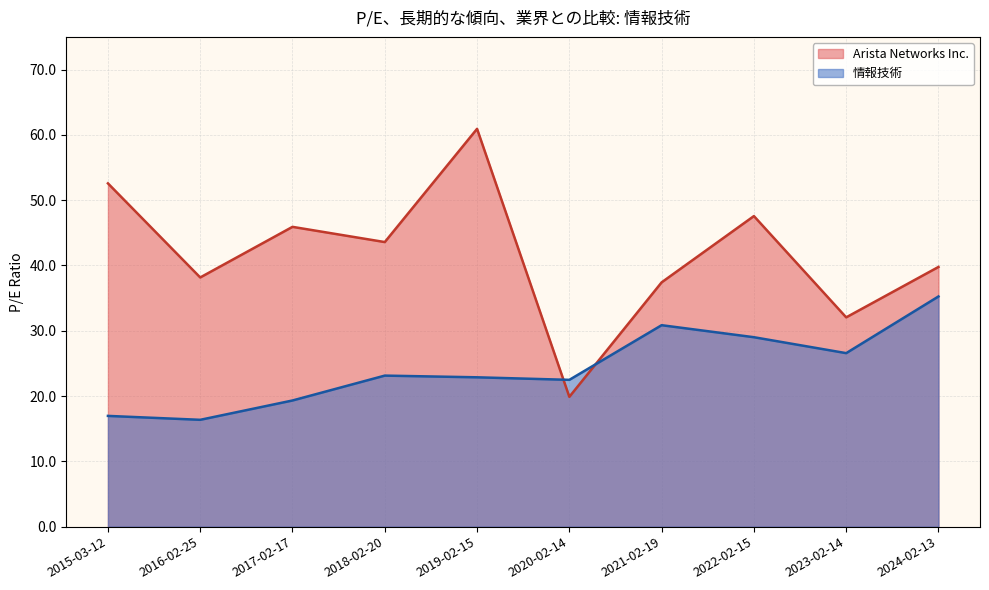

Where do Arista Networks Inc. and 情報技術 first cross each other?

2019-02-15 and 2020-02-14